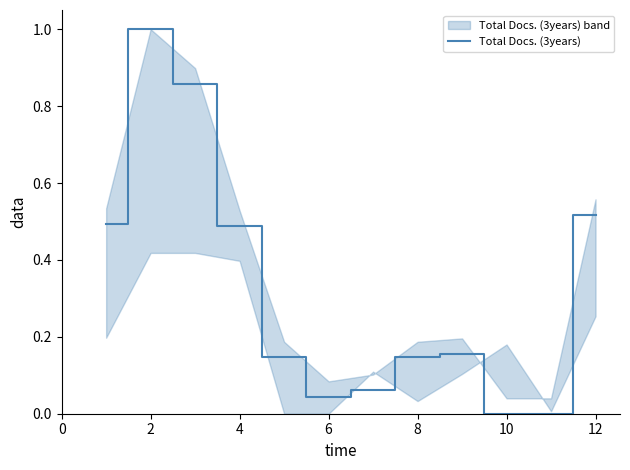

What is the highest value of the Total Docs. (3years) series?

1.0